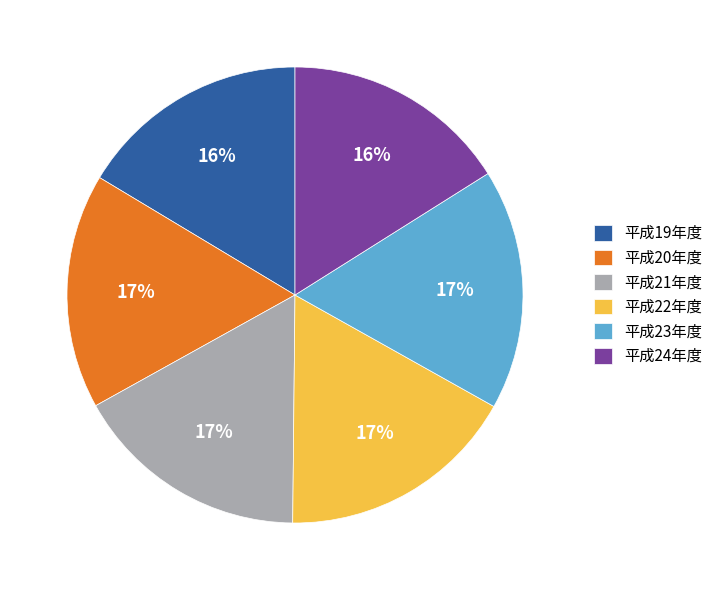

Is 平成24年度 the majority of the pie?

No